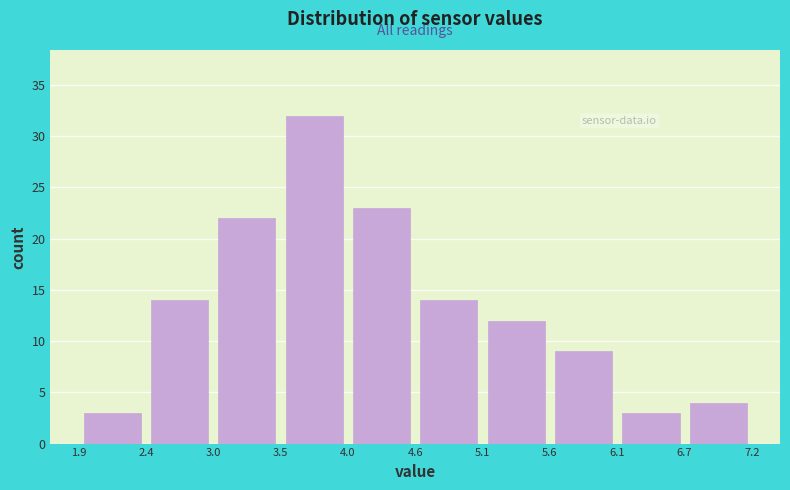

What is the height of the bar covering 5.6 to 6.1 on the x-axis? The values are not printed on the chart, so give them approximately, as read against the axis.

9